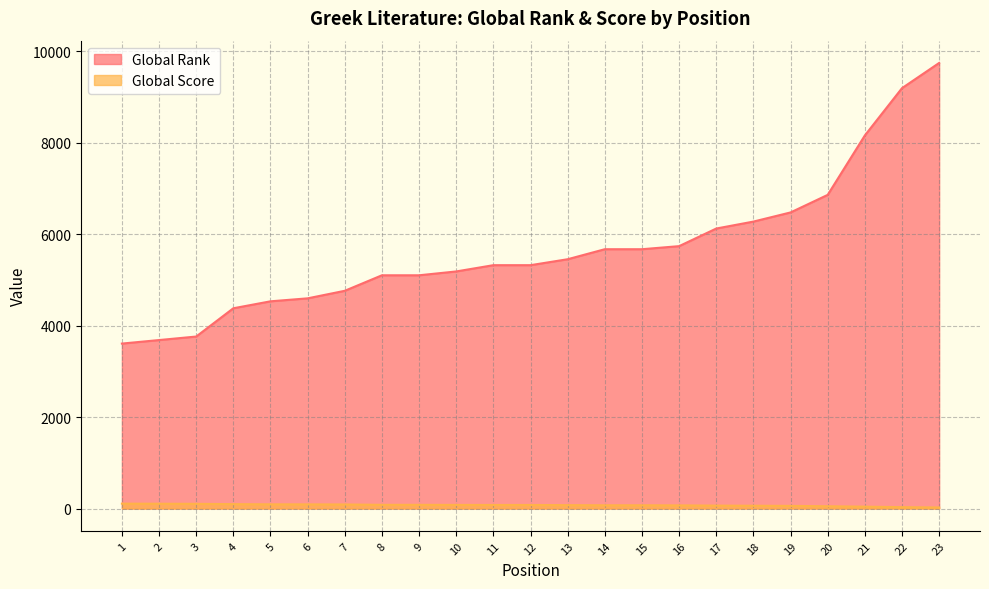

What is the difference between the Global Rank values at 11 and 17?

801